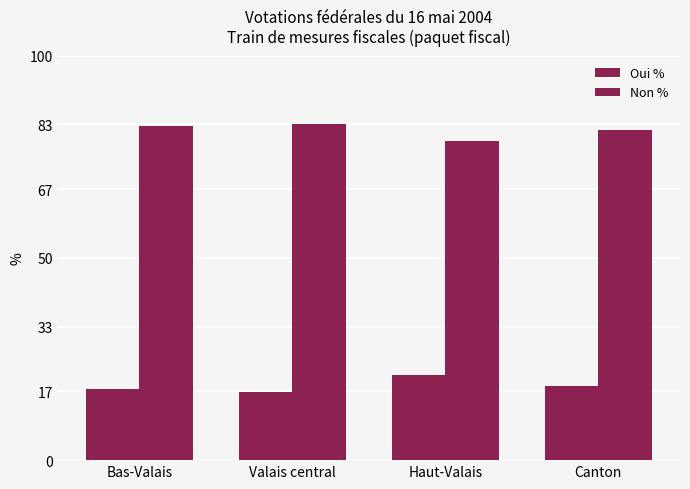

How many distinct data groups are displayed?

2